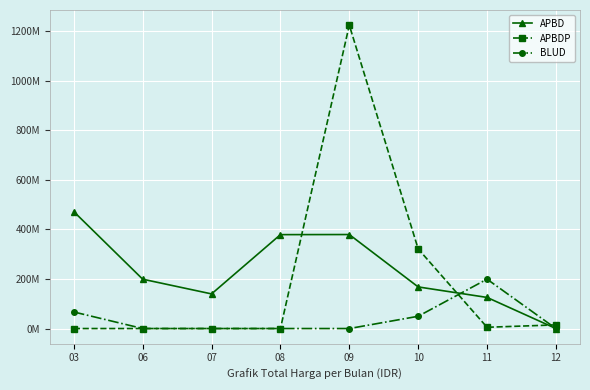

How many times do BLUD and APBDP cross each other?

2